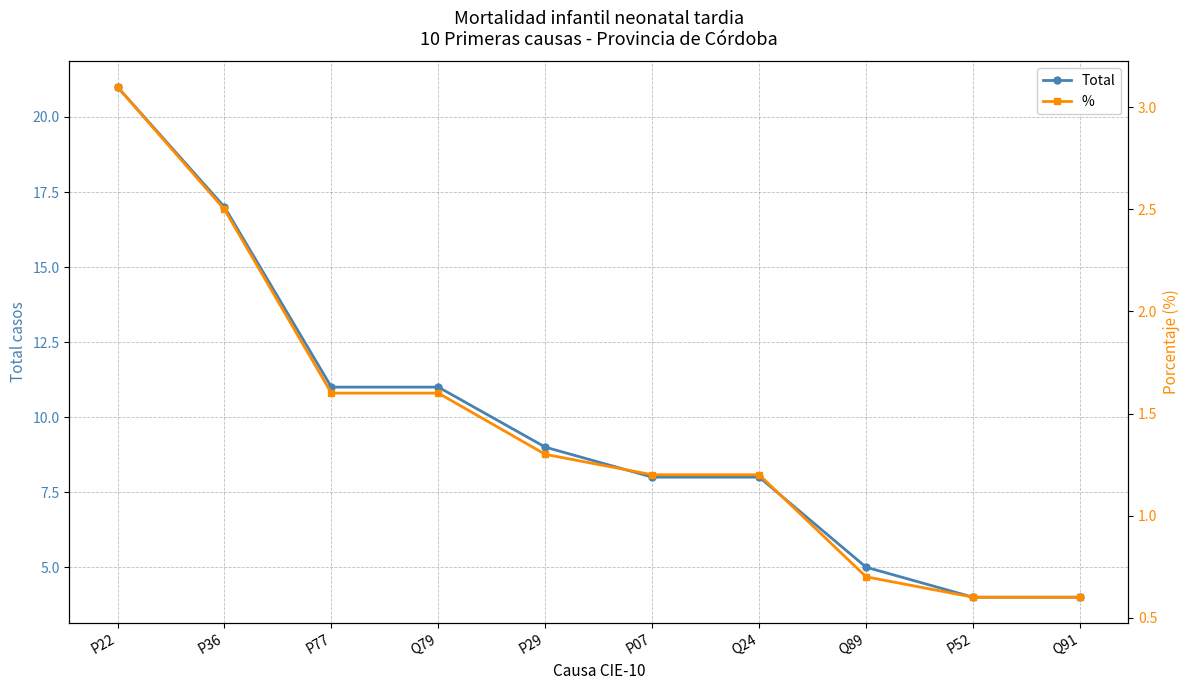

What is the sum of all Total values?

98